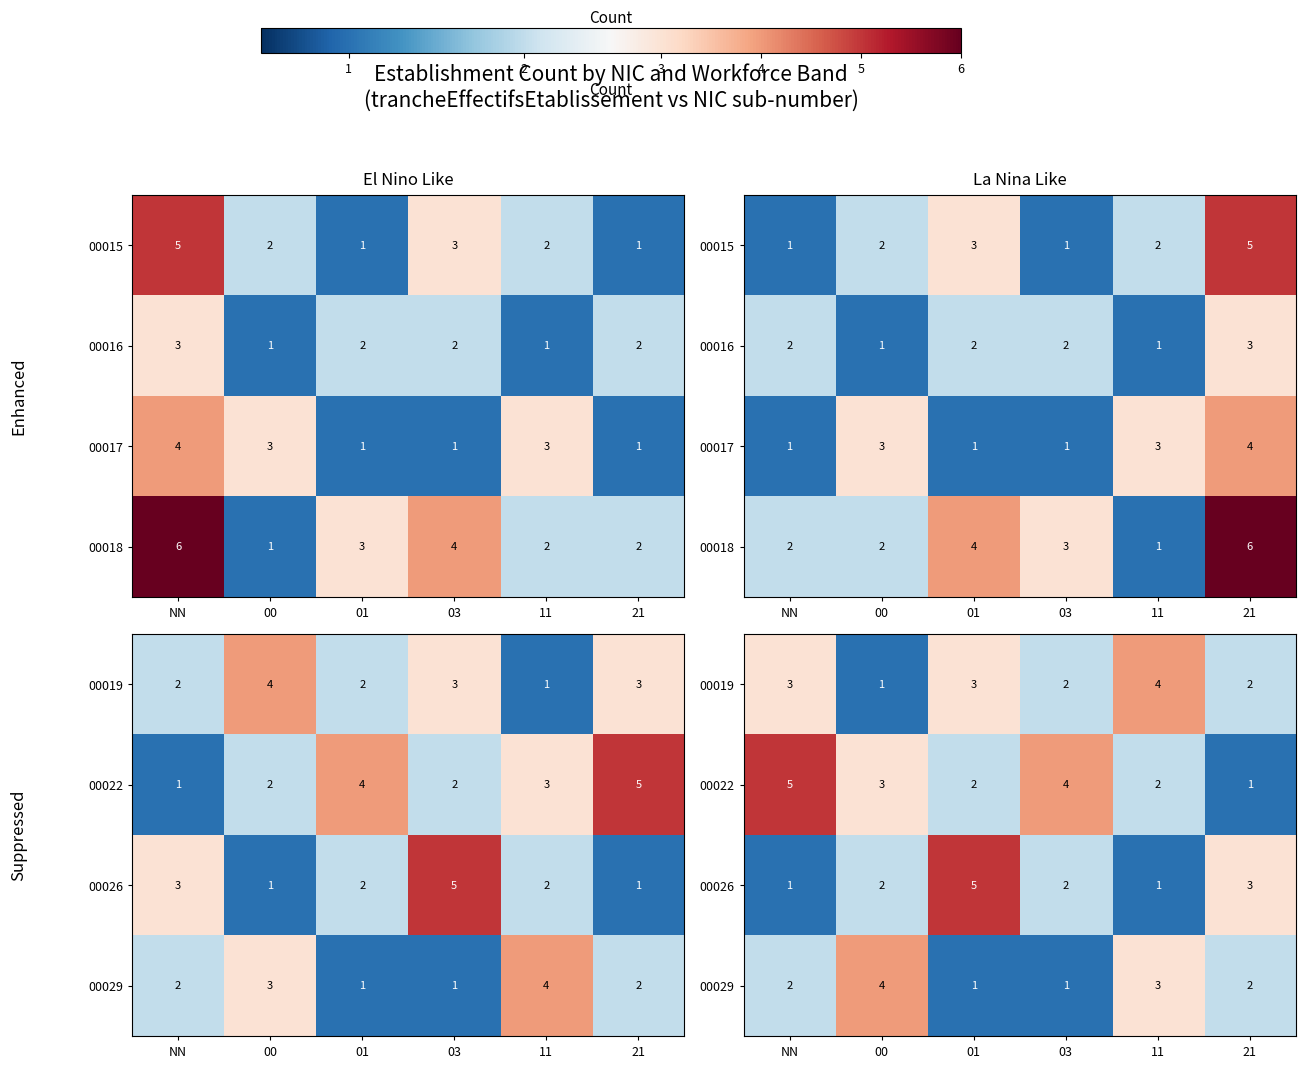

Is it true that 00029 equals 6 at 00?

False